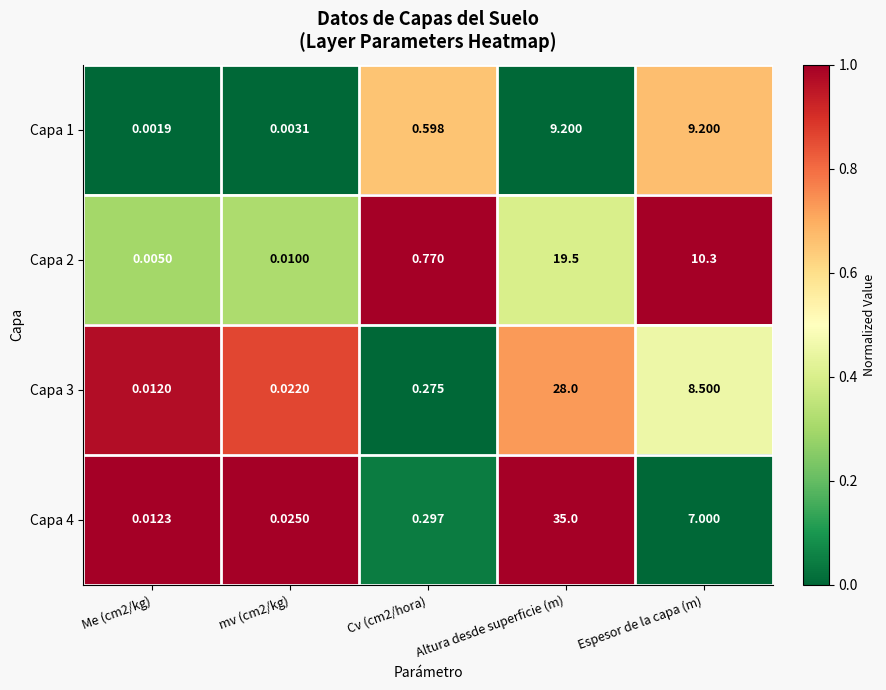

Where is Capa 4 nearest to the value 17?

Espesor de la capa (m)